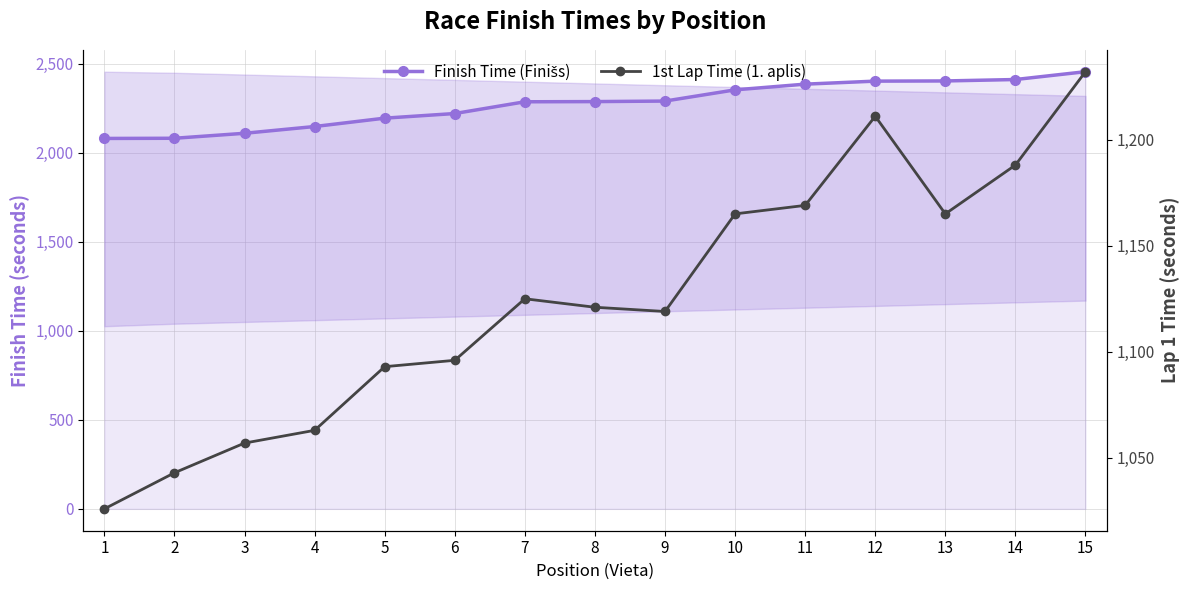

Which series has the largest range (max minus min)?

Finish Time (Finišs)